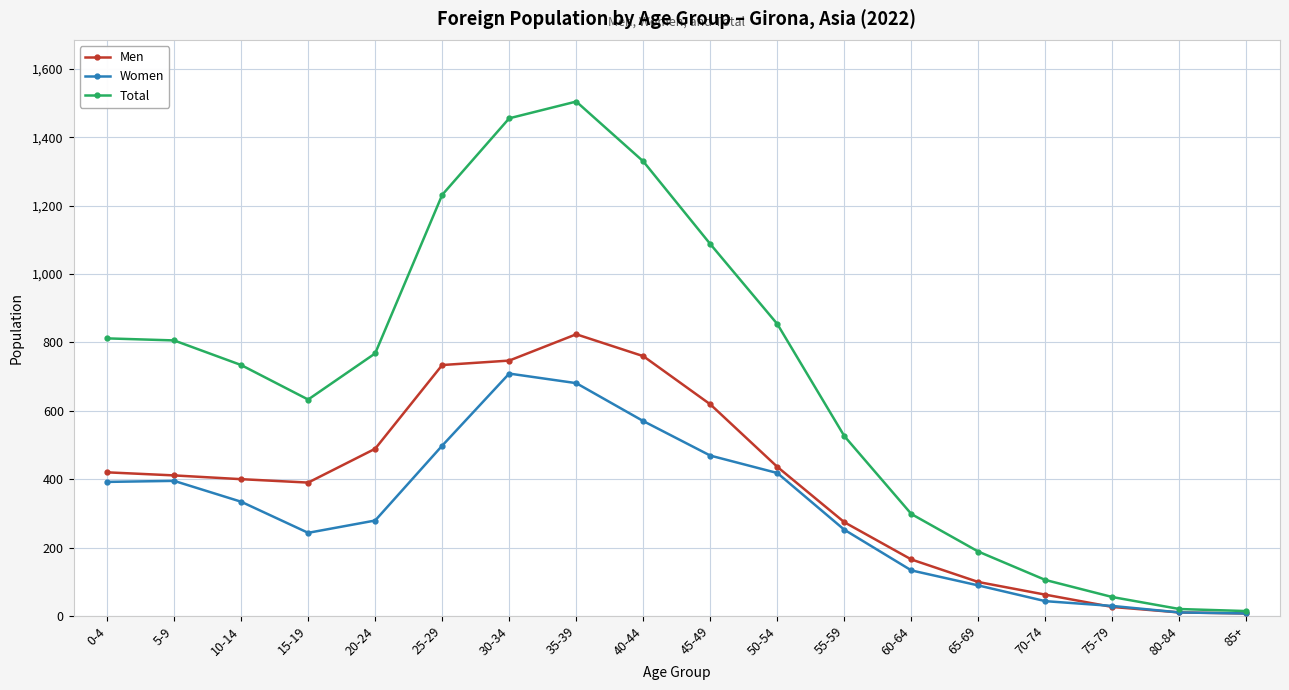

At which category does Women reach its first local valley?

15-19